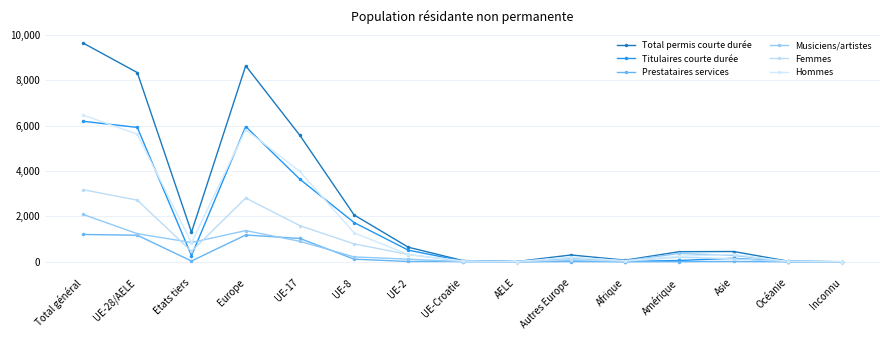

What is the label of the 15th point from the right?

Total général